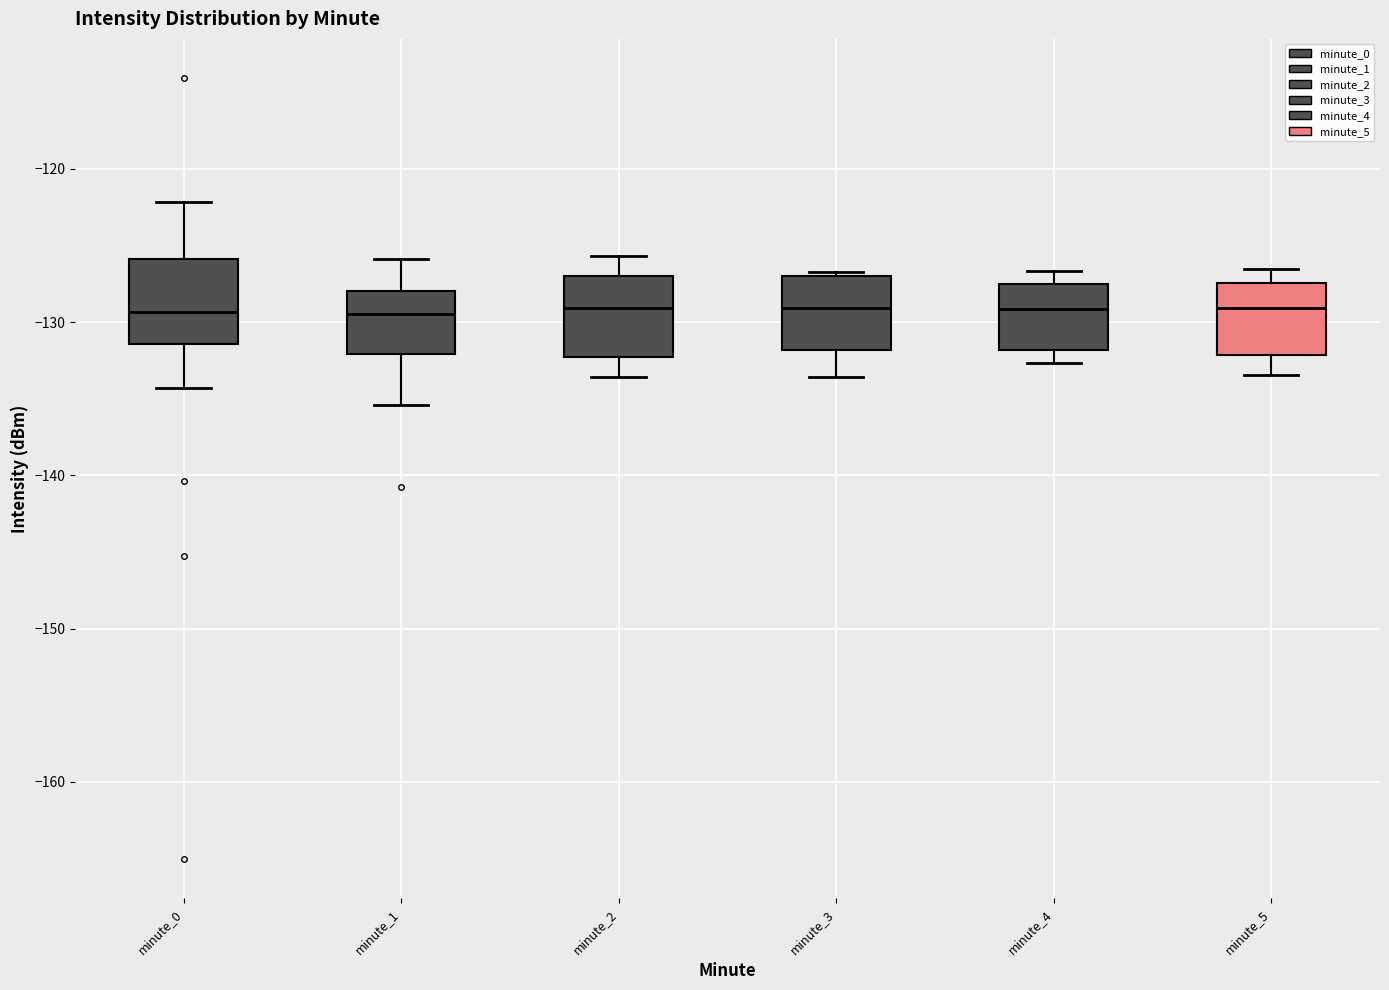

Reading left to right, read every box against the y-axis: the position of its median line, the range the box covers, and the ends of its whiskers. The values are not printed on the chart, so give them approximately, as read against the axis.

minute_0: median -129, box -131 to -126, whiskers -134 to -122
minute_1: median -129, box -132 to -128, whiskers -135 to -126
minute_2: median -129, box -132 to -127, whiskers -134 to -126
minute_3: median -129, box -132 to -127, whiskers -134 to -127
minute_4: median -129, box -132 to -128, whiskers -133 to -127
minute_5: median -129, box -132 to -127, whiskers -133 to -127 (just above the box's upper edge)